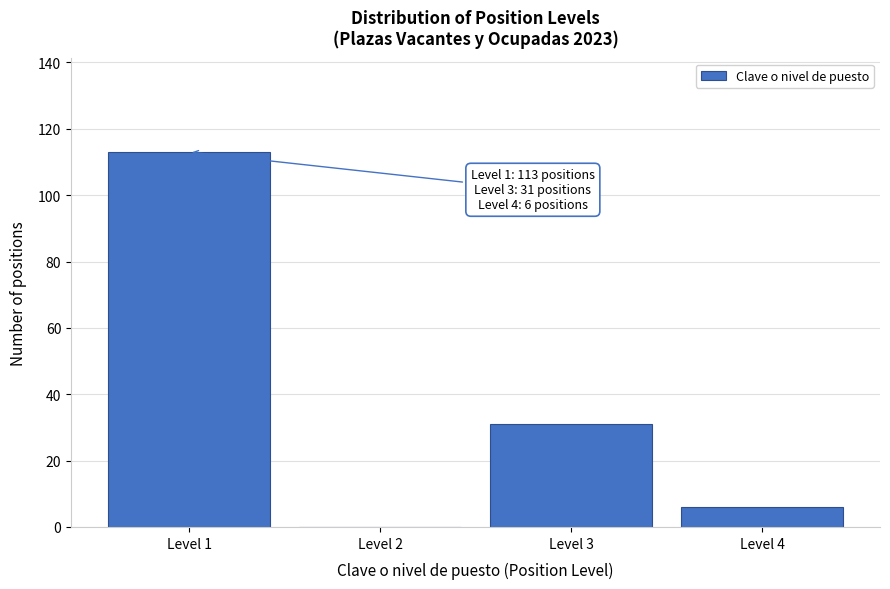

Reading right to left, extract all data points from this chart.

Level 4=6	Level 3=31	Level 2=0	Level 1=113